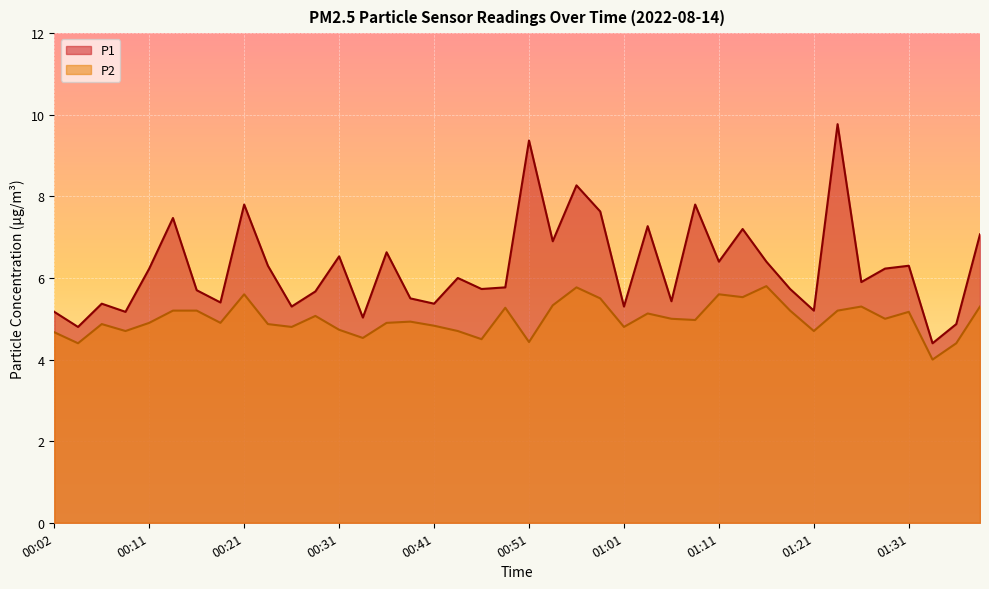

The value of P2 at 00:53 is 8.1. True or false?

False